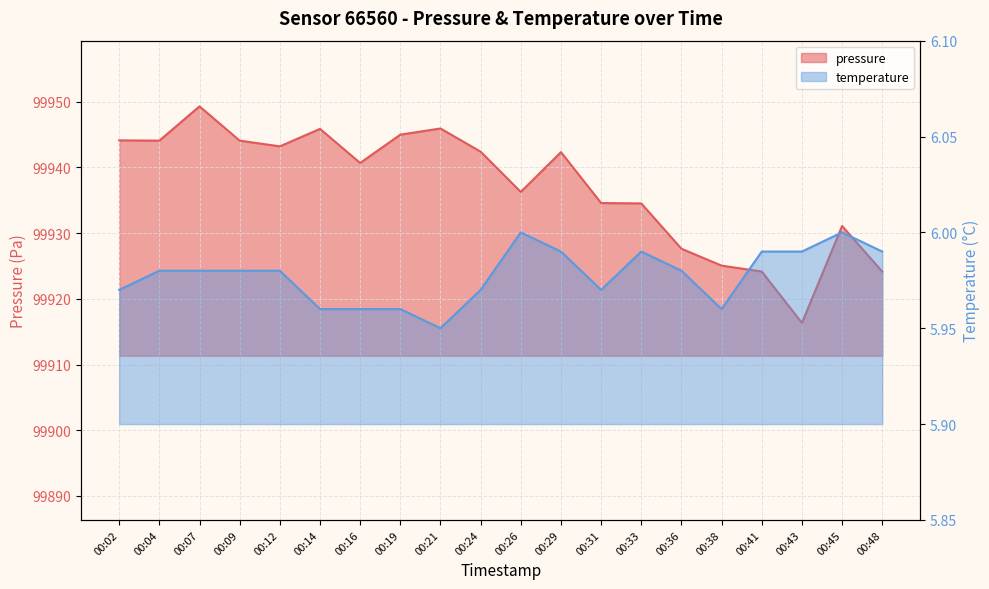

How many lines are shown in the chart?

2